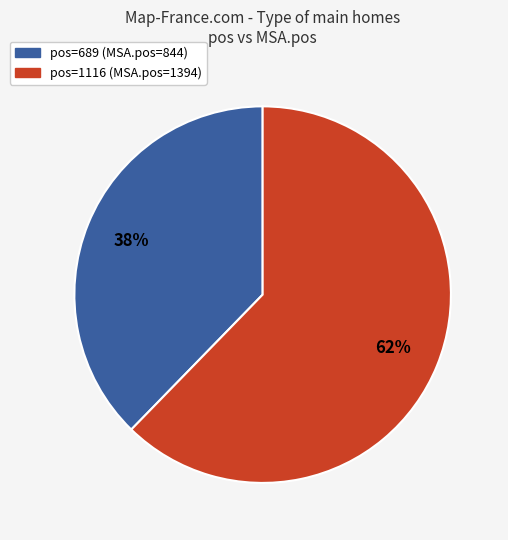

Is there a majority slice in this chart?

Yes